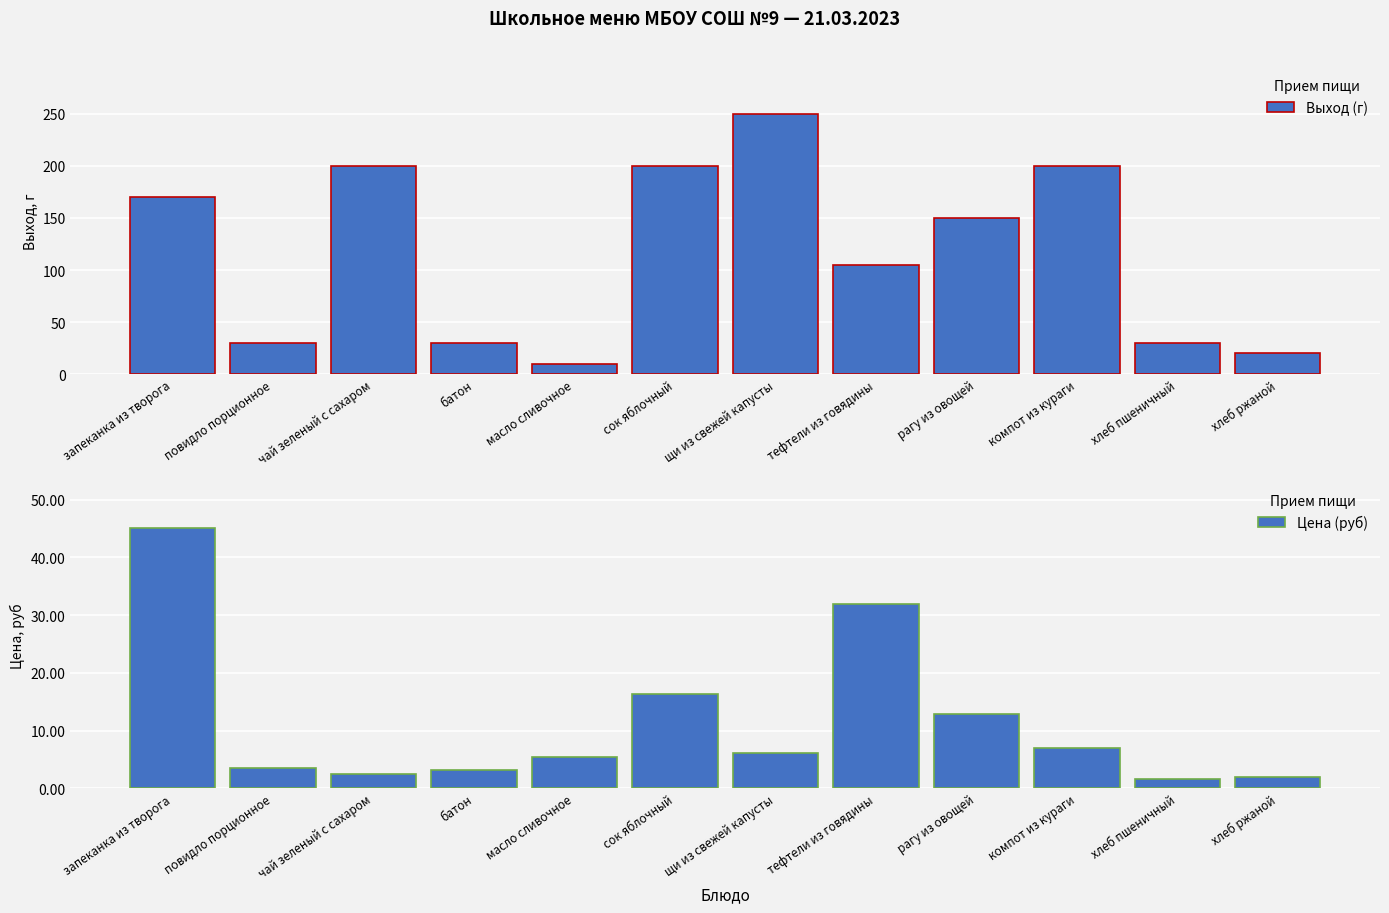

What is the sum of the Выход (г) values at компот из кураги and батон?

230